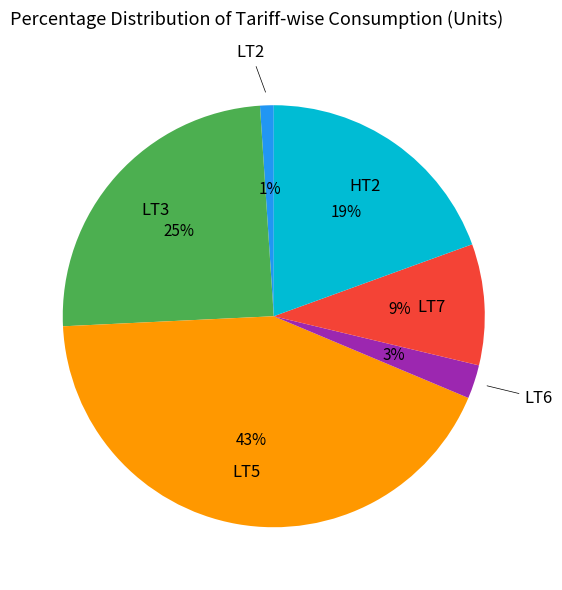

To the nearest percent, what is the average slice percentage?

17%